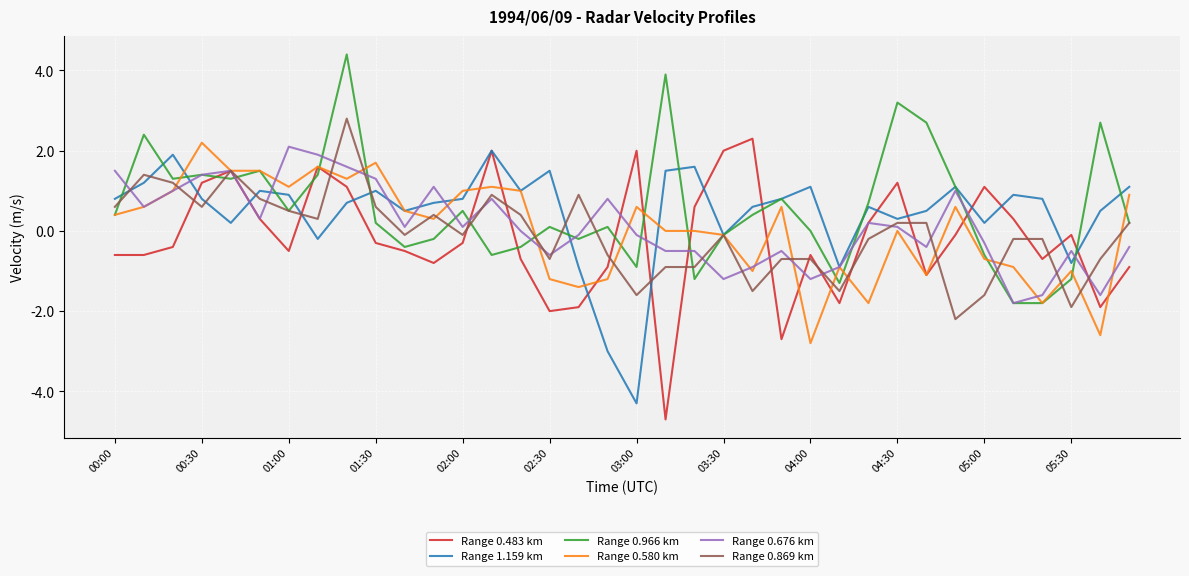

Which series ends up on top after the final intersection of Range 0.869 km and Range 1.159 km?

Range 1.159 km